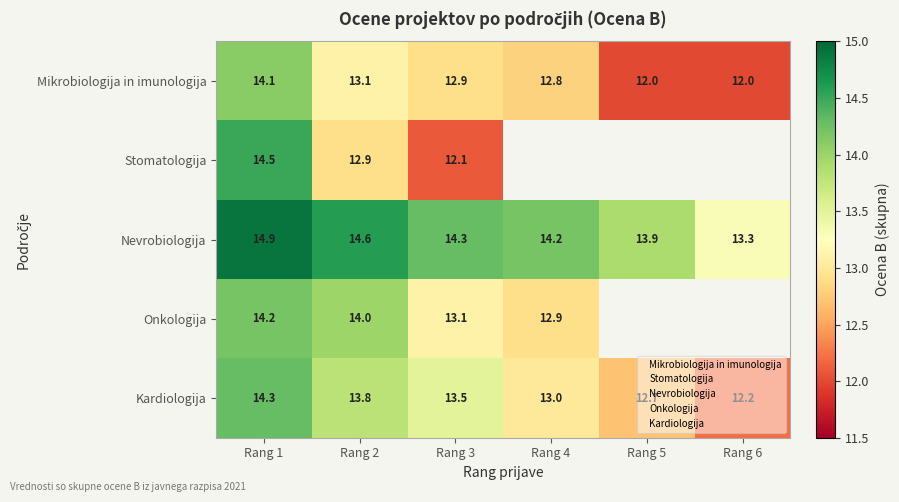

True or false: Mikrobiologija in imunologija has a value of 16.4 at Rang 6.

False